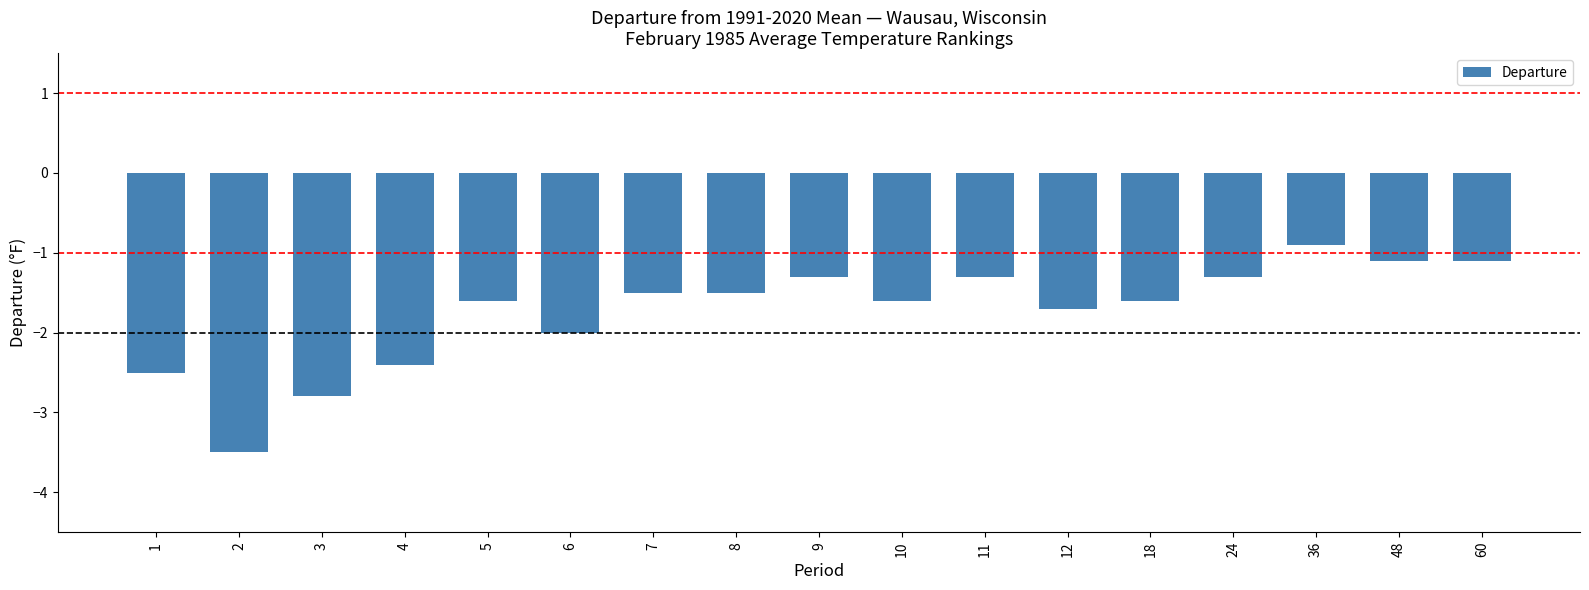

The value at 5 is -1.1. True or false?

False